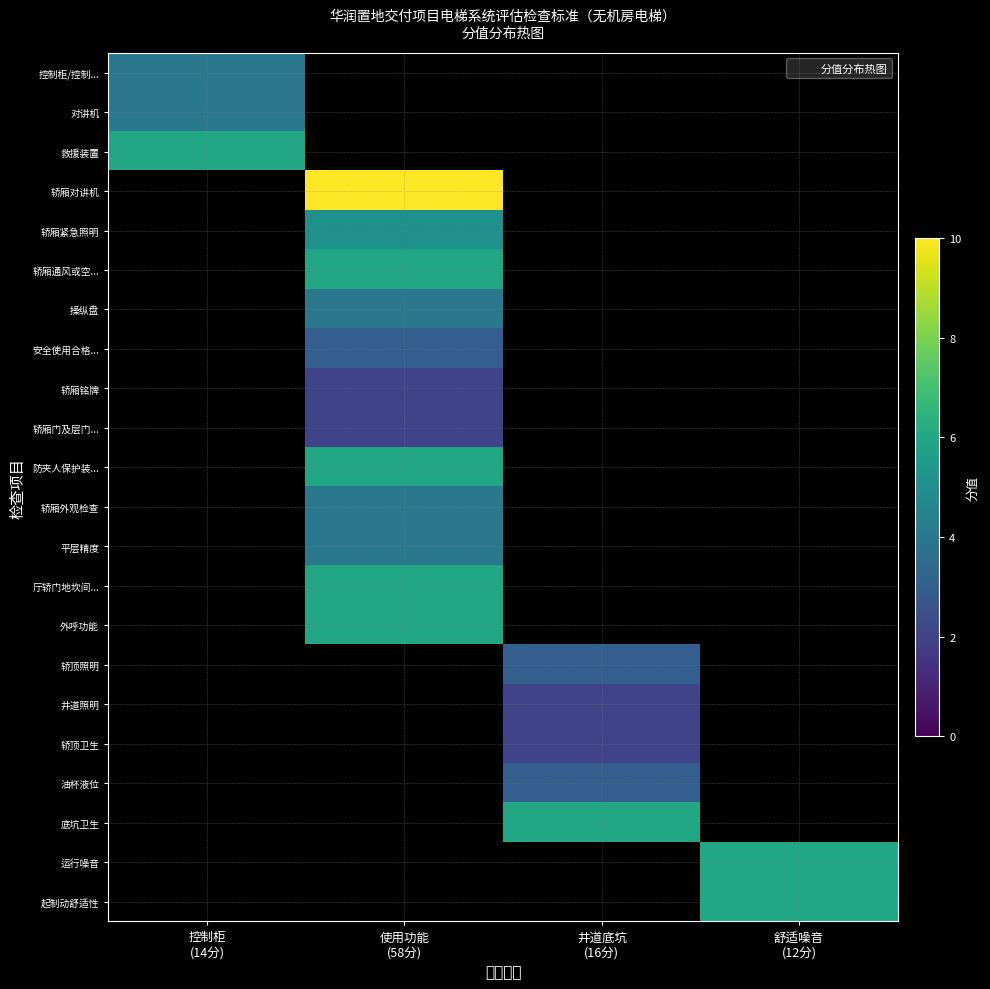

Is the value of 轿厢外观检查 at 井道底坑 (16分) greater than the value of 油杯液位 at 井道底坑 (16分)?

No